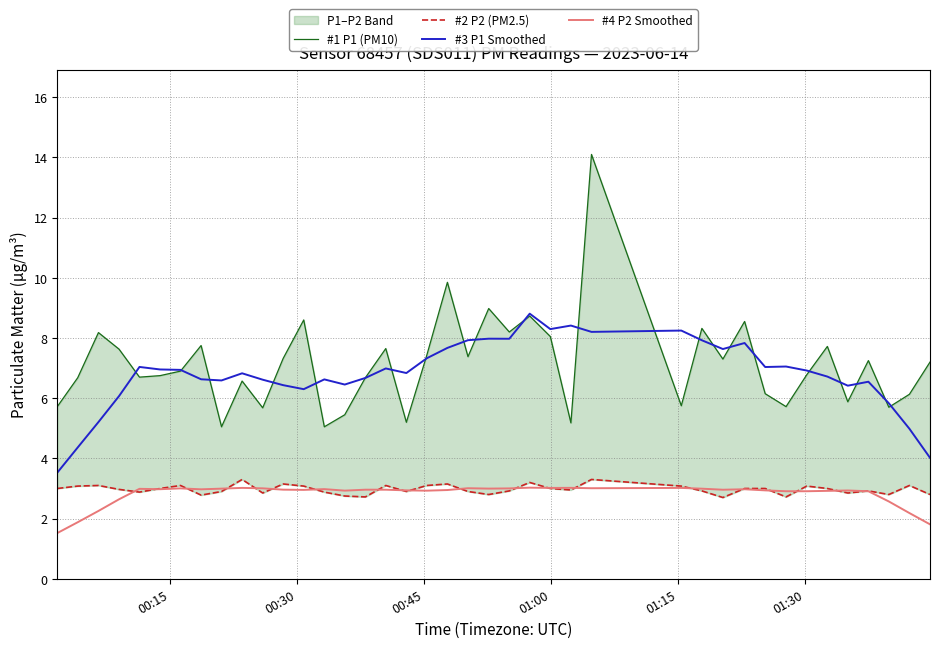

True or false: #4 P2 Smoothed and #3 P1 Smoothed intersect in this chart.

False